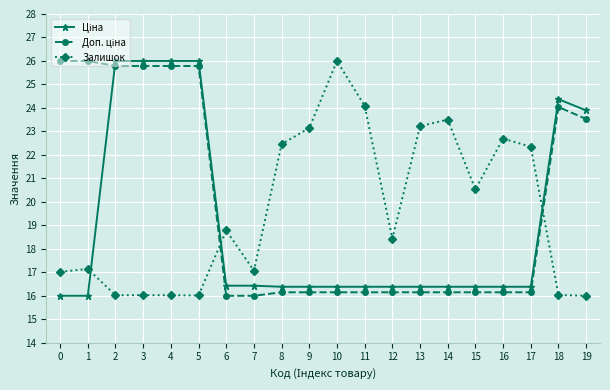

What is the spread (max minus min) of values at 9?

7.0